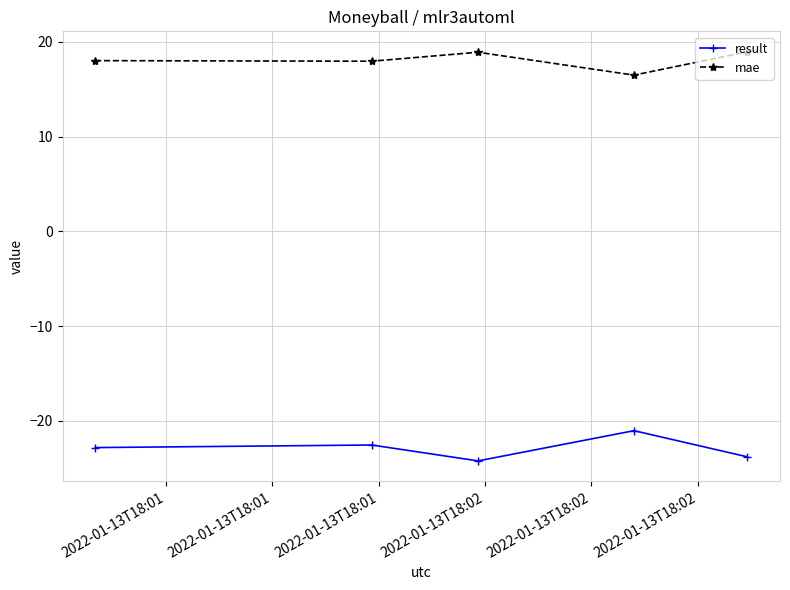

What is the value of the mae point at the 5th from the left?

18.9